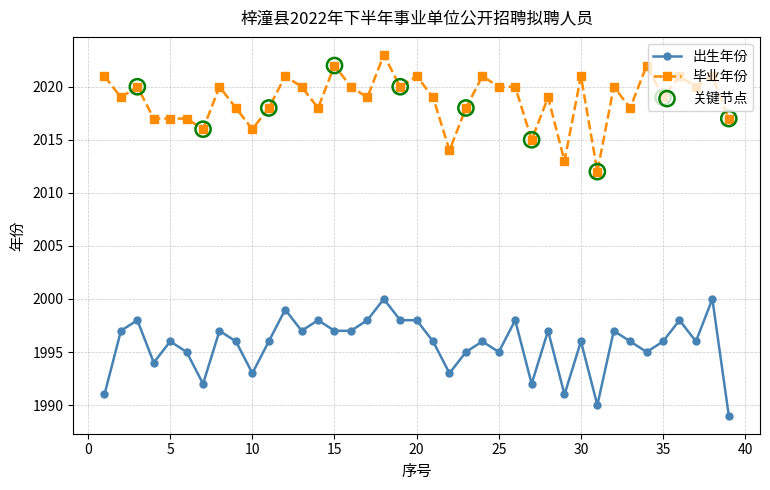

Which series has the largest total across all categories?

毕业年份